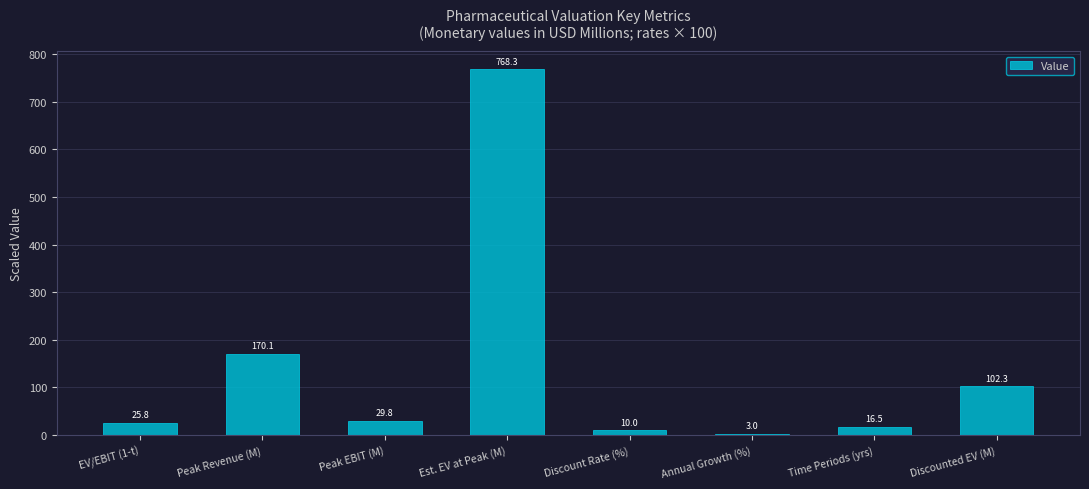

The value at Est. EV at Peak (M) is 1177.3. True or false?

False